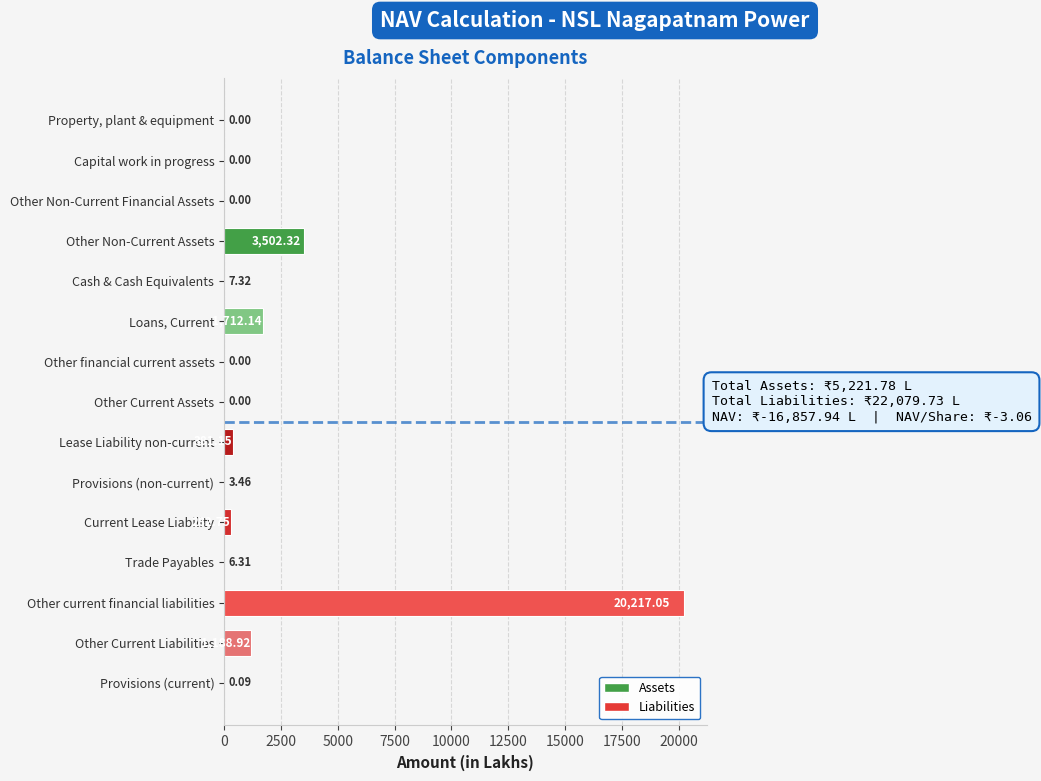

At which category does the chart reach its peak across all series?

Other current financial liabilities